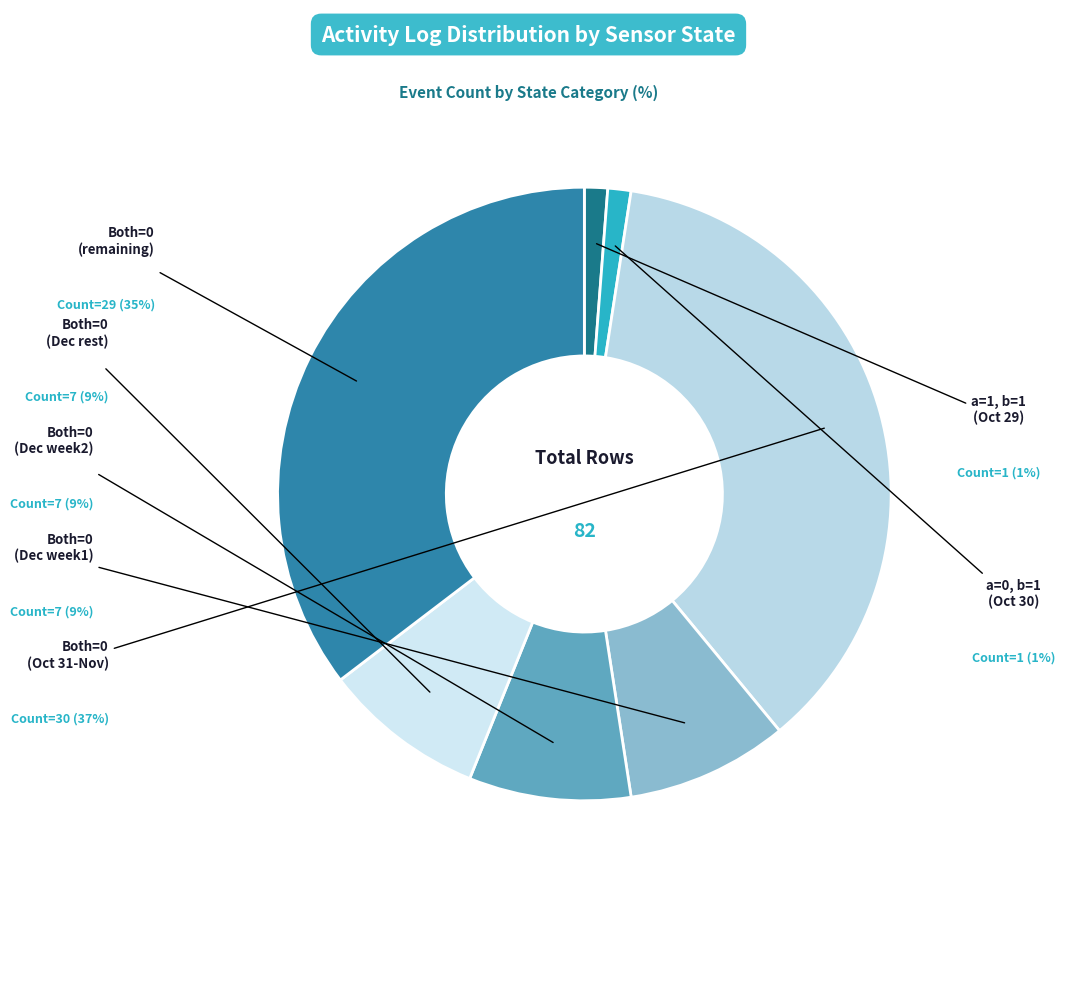

How many segments does this pie chart have?

7